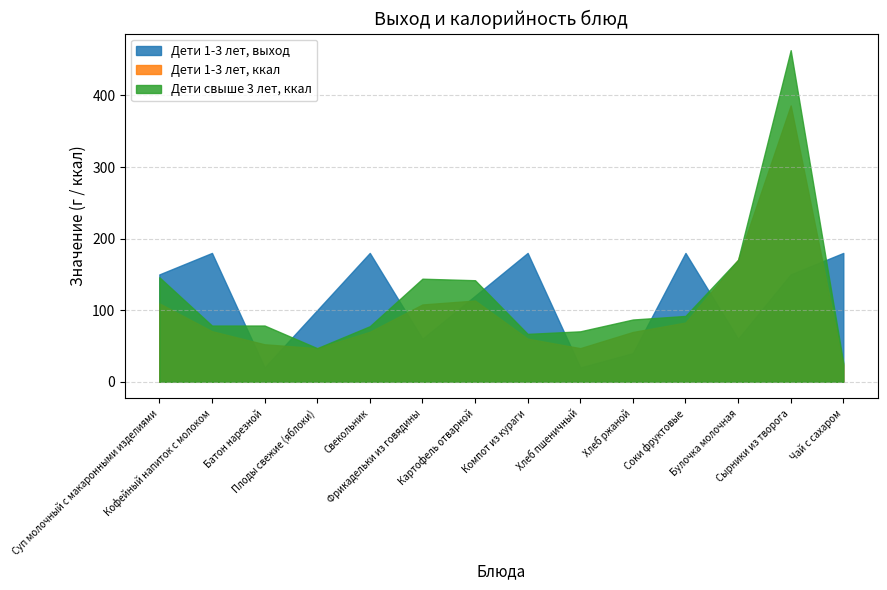

At how many categories does at least one series exceed 41?

14